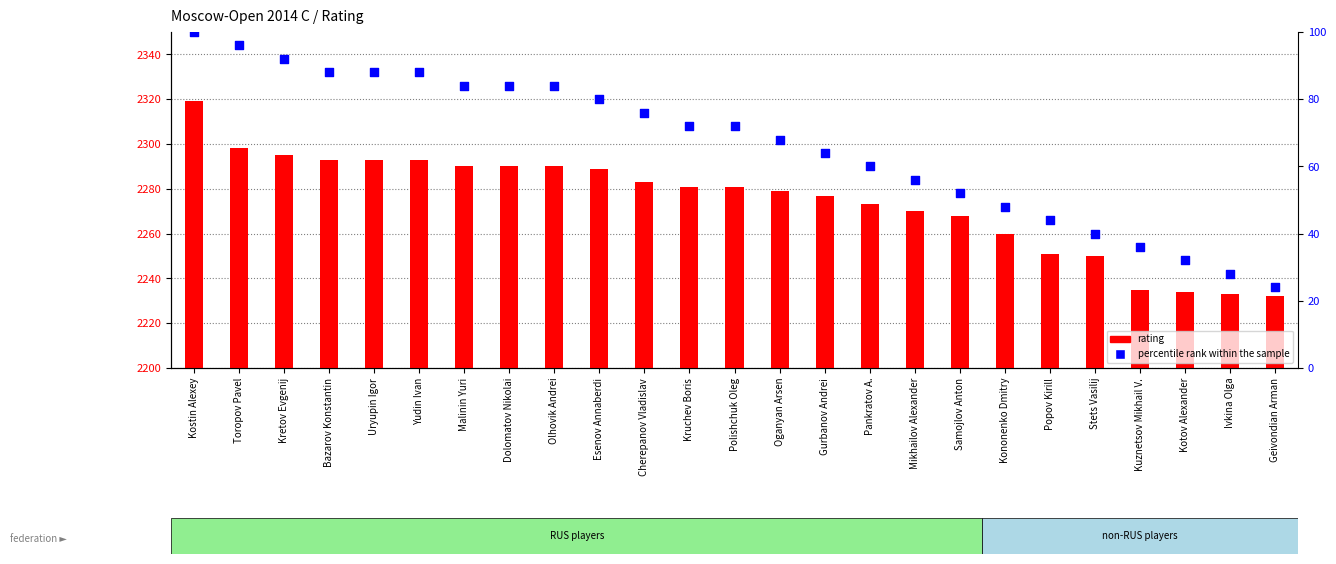

Which series reaches the minimum Y coordinate?

percentile rank within the sample